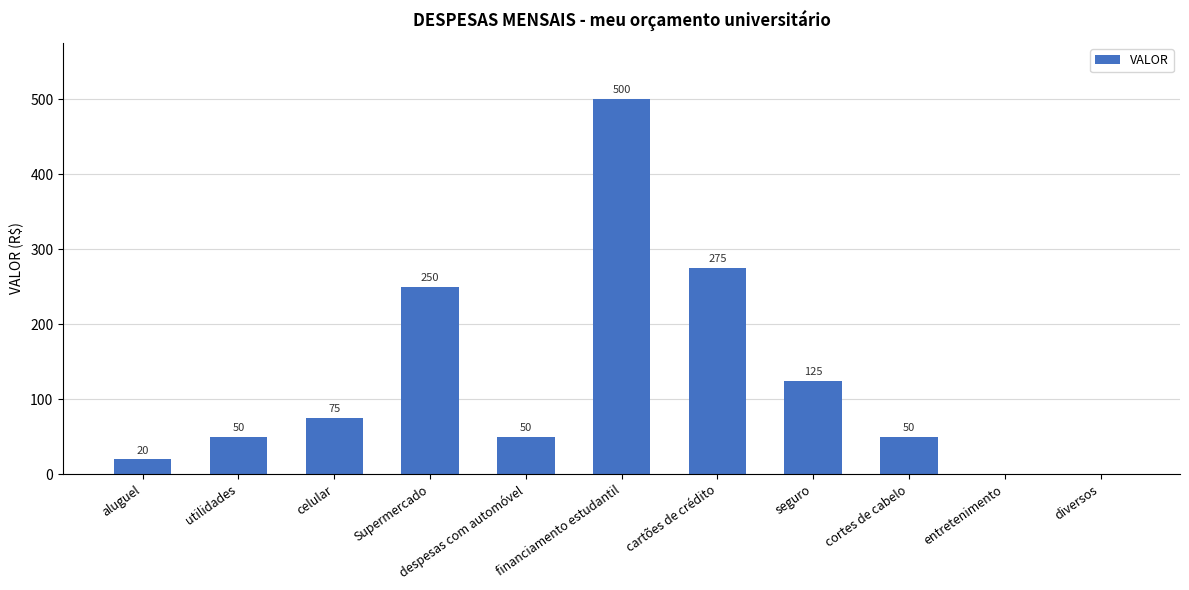

What is the sum of the values at entretenimento and seguro?

125